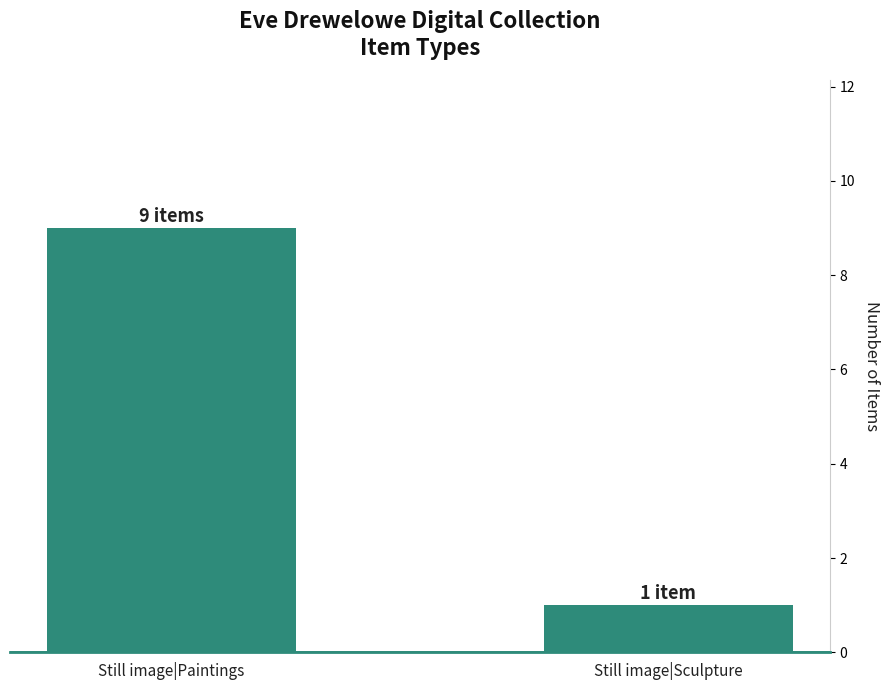

Rank the categories by value from lowest to highest.

Still image|Sculpture, Still image|Paintings